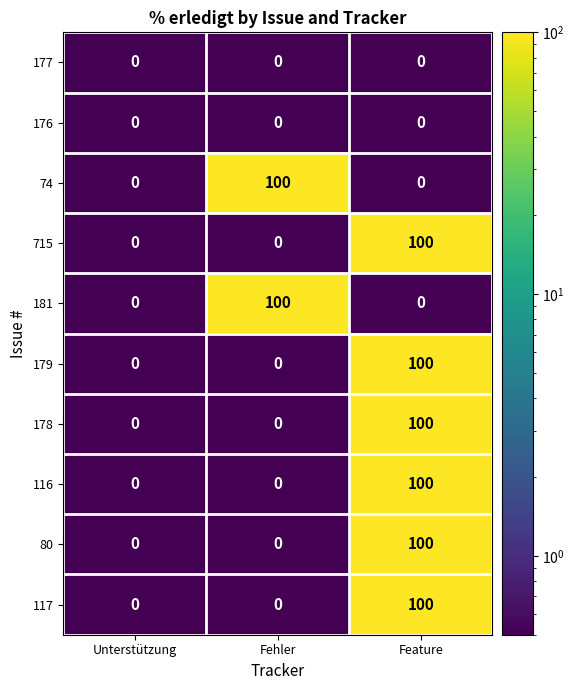

Which category has the highest value in the 179 series?

Feature